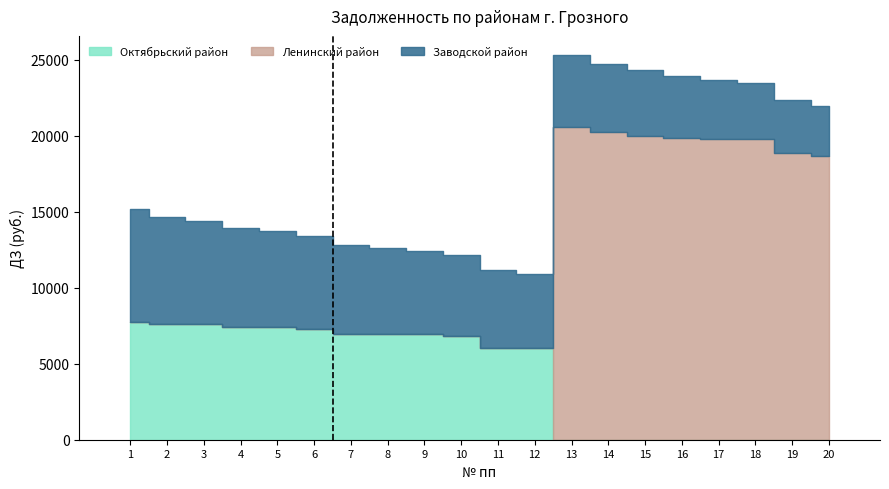

Rank the categories by Заводской район value from lowest to highest.

20, 19, 18, 17, 16, 15, 14, 13, 12, 11, 10, 9, 8, 7, 6, 5, 4, 3, 2, 1